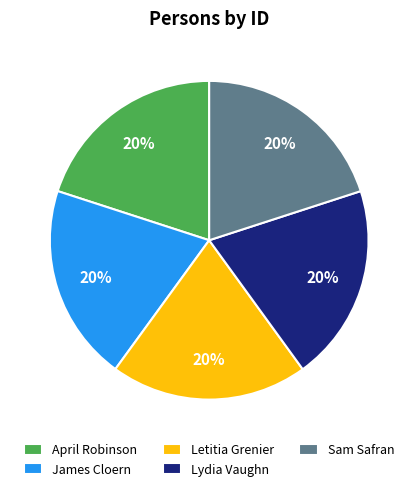

Is there any slice that represents more than half of the pie?

No